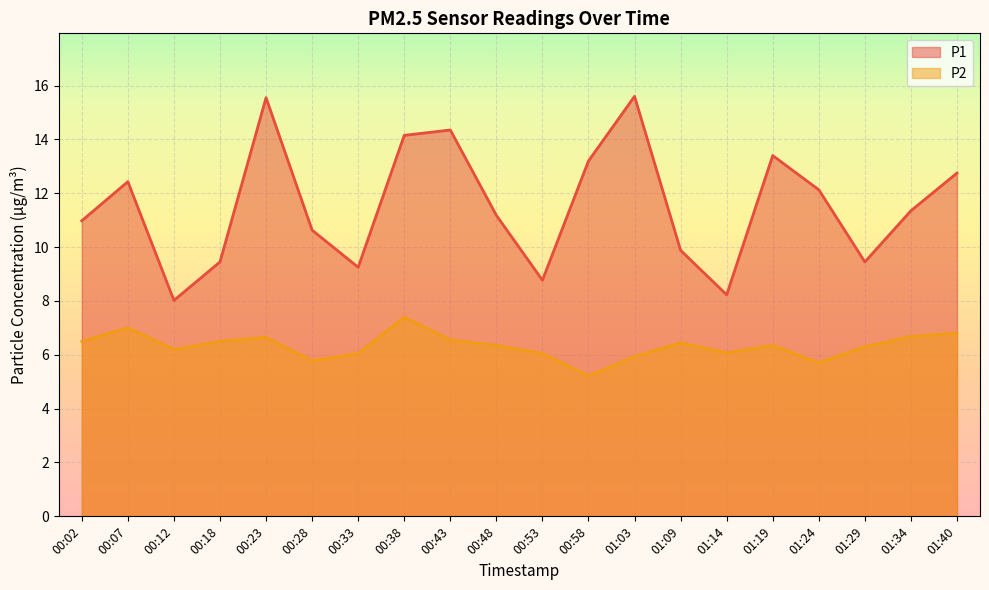

What is the difference between the P2 values at 01:14 and 00:28?

0.3